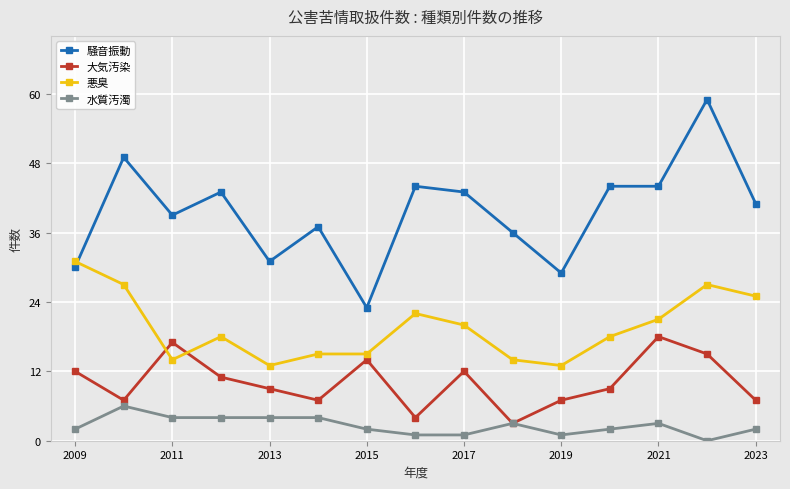

What is the lowest value of the 騒音振動 series?

23